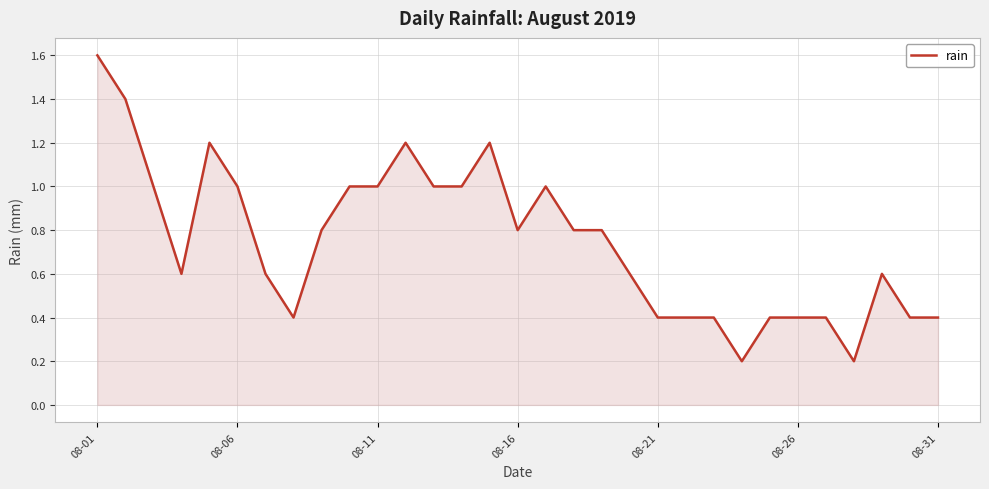

What is the maximum value shown in the chart?

1.6